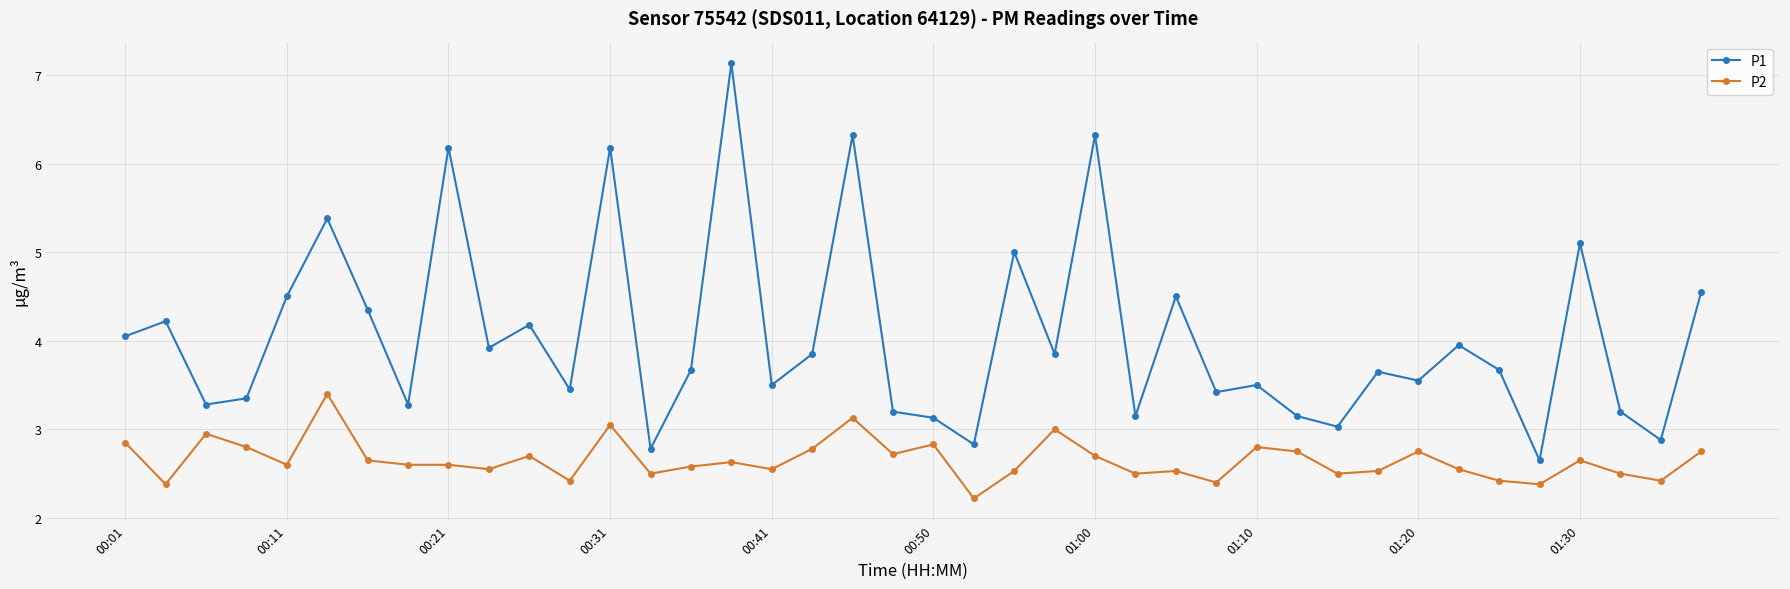

True or false: P1 and P2 intersect in this chart.

False